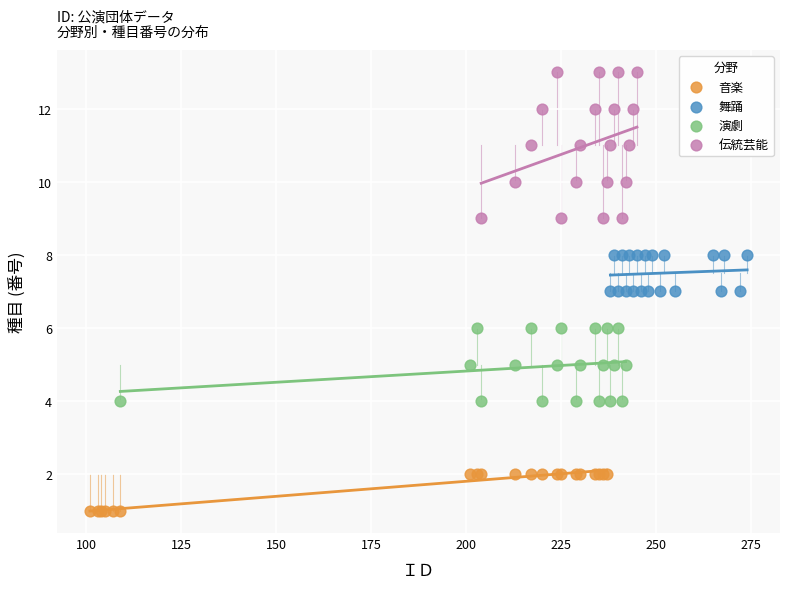

Which series contains the highest Y value?

伝統芸能